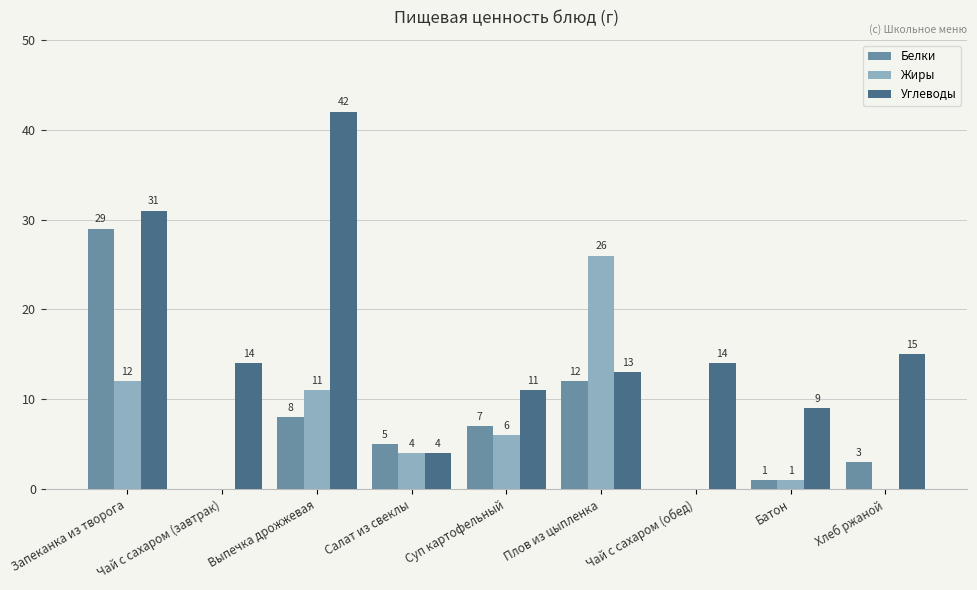

What is the sum of the Белки values at Суп картофельный and Чай с сахаром (обед)?

7